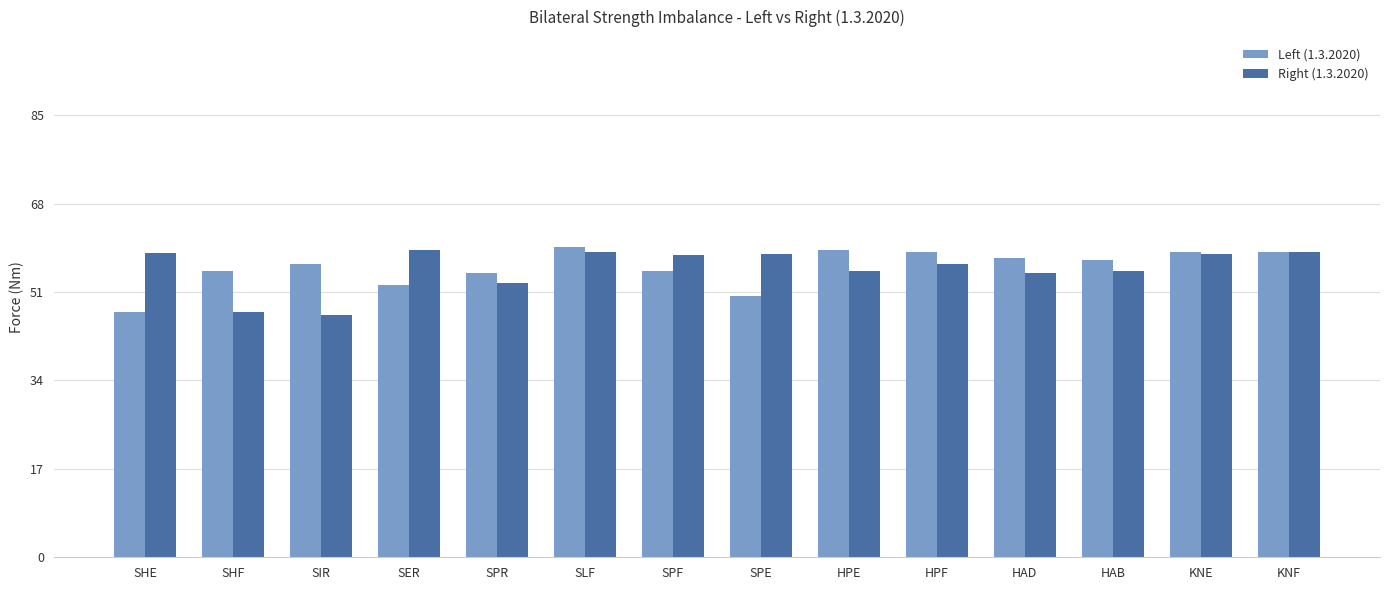

How many groups of bars are there?

14